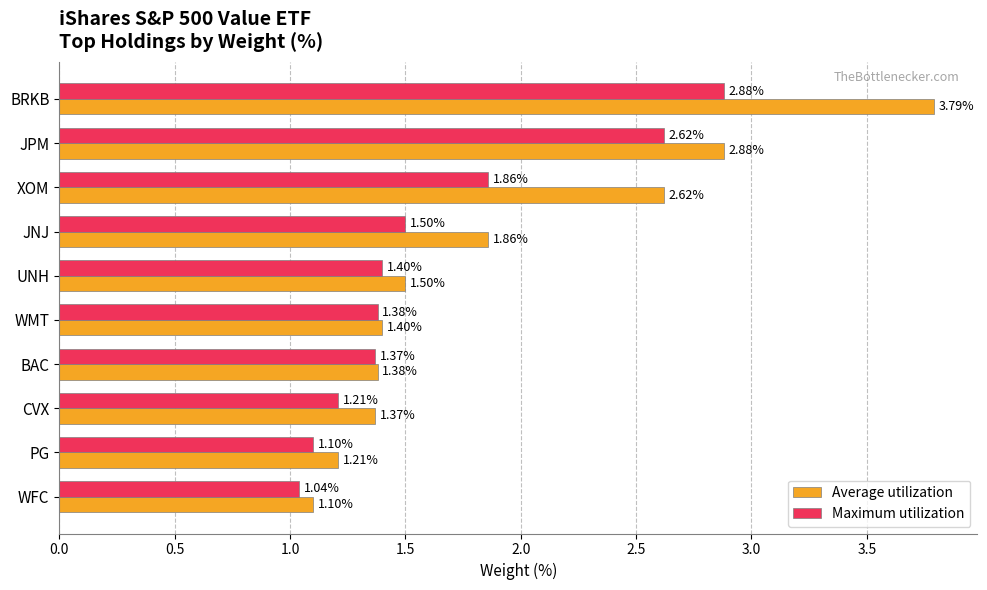

Which series has the largest total across all categories?

Average utilization